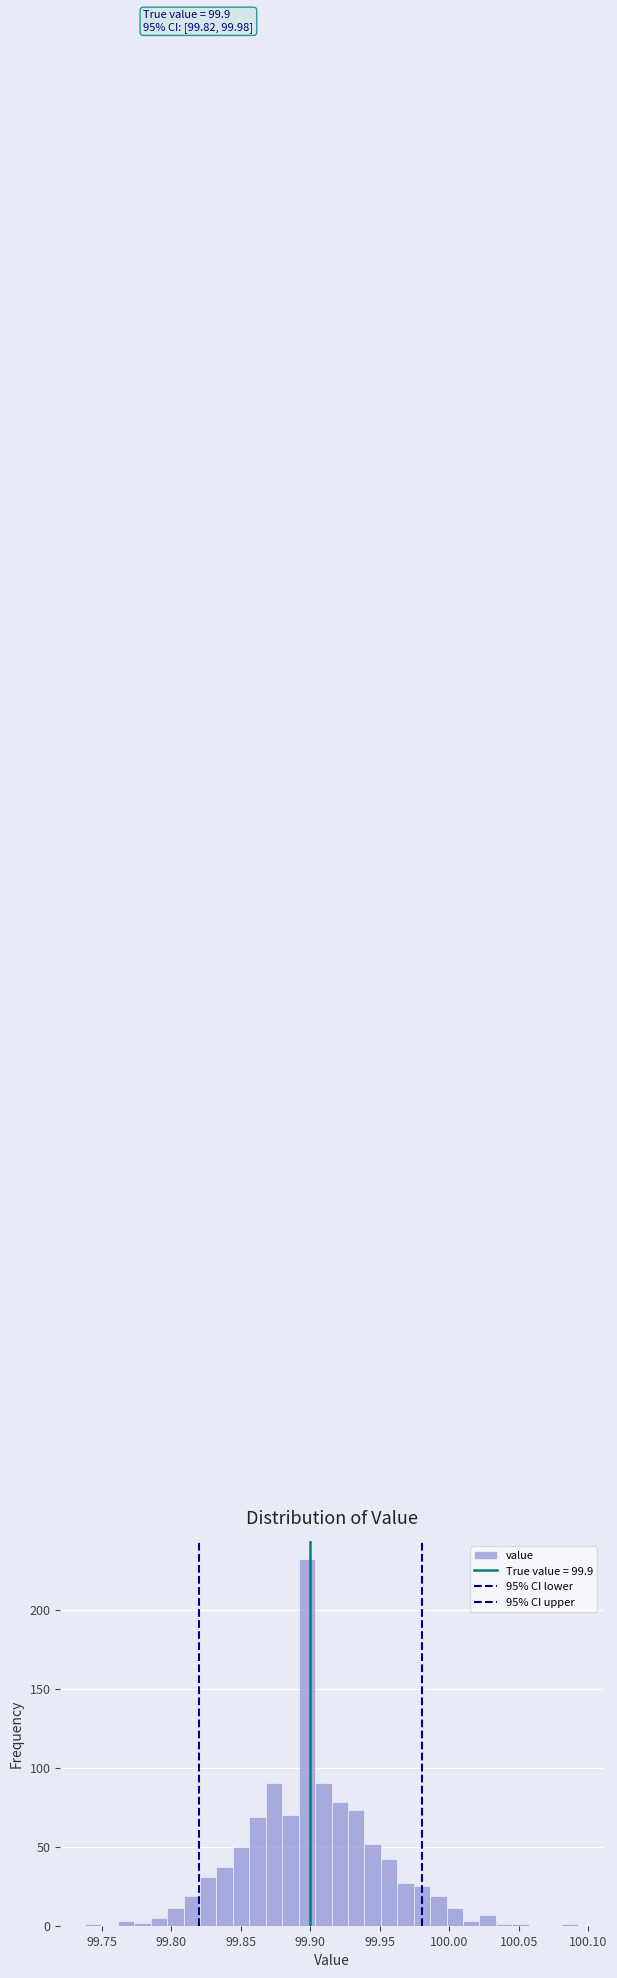

Read against the x-axis, roughly where is the centre of the tallest bar?

99.900